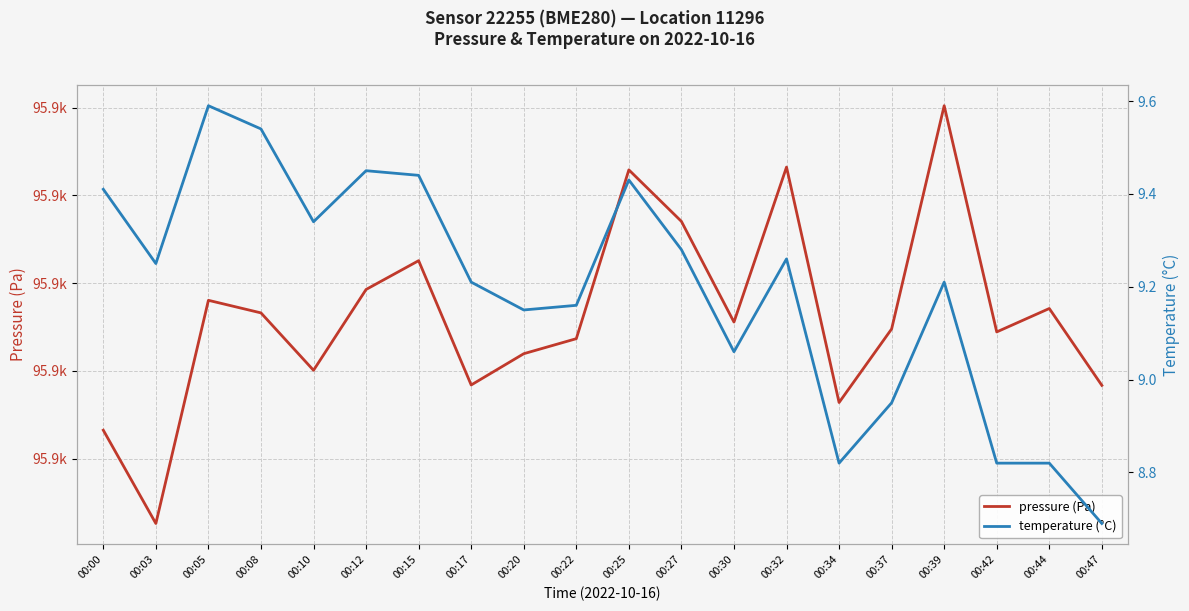

Rank the series at 00:17 from lowest to highest value.

temperature (°C), pressure (Pa)